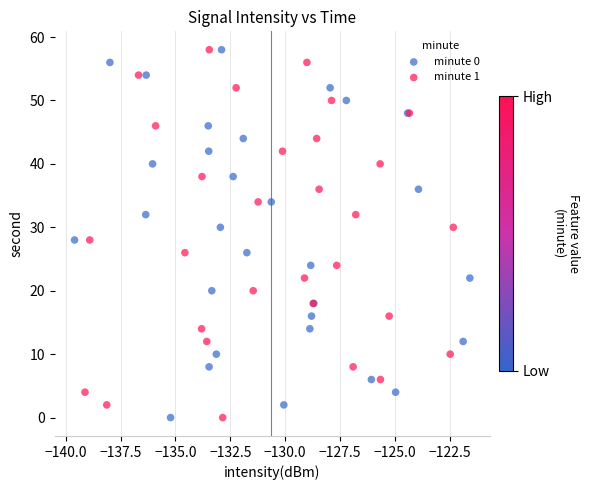

What are all the series names shown in the legend?

minute 0, minute 1